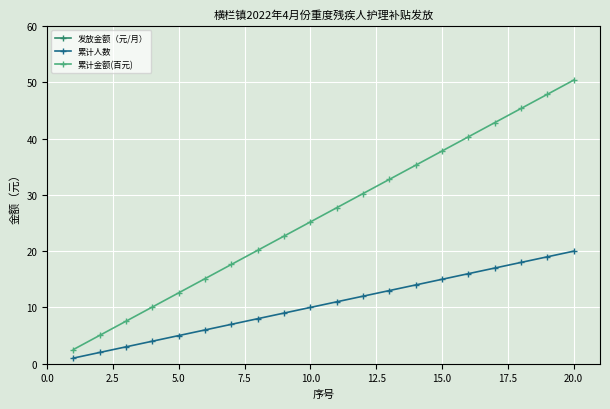

What is the sum of all 累计金额(百元) values?

529.2